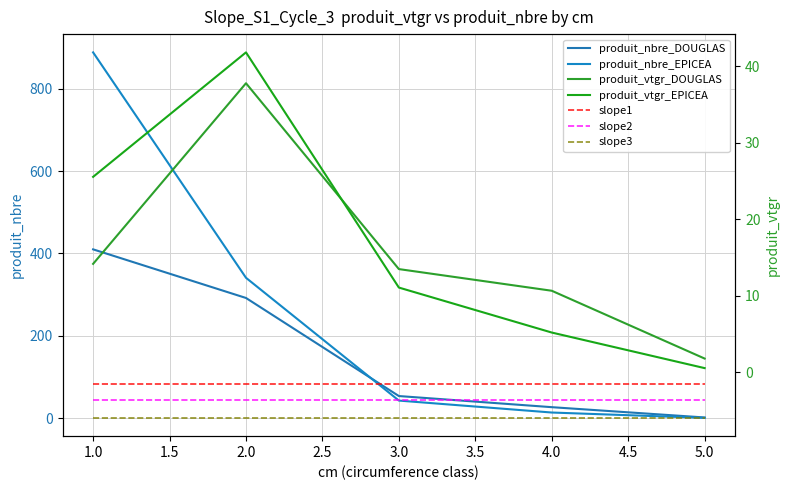

What is the minimum value for produit_vtgr_EPICEA?

0.6